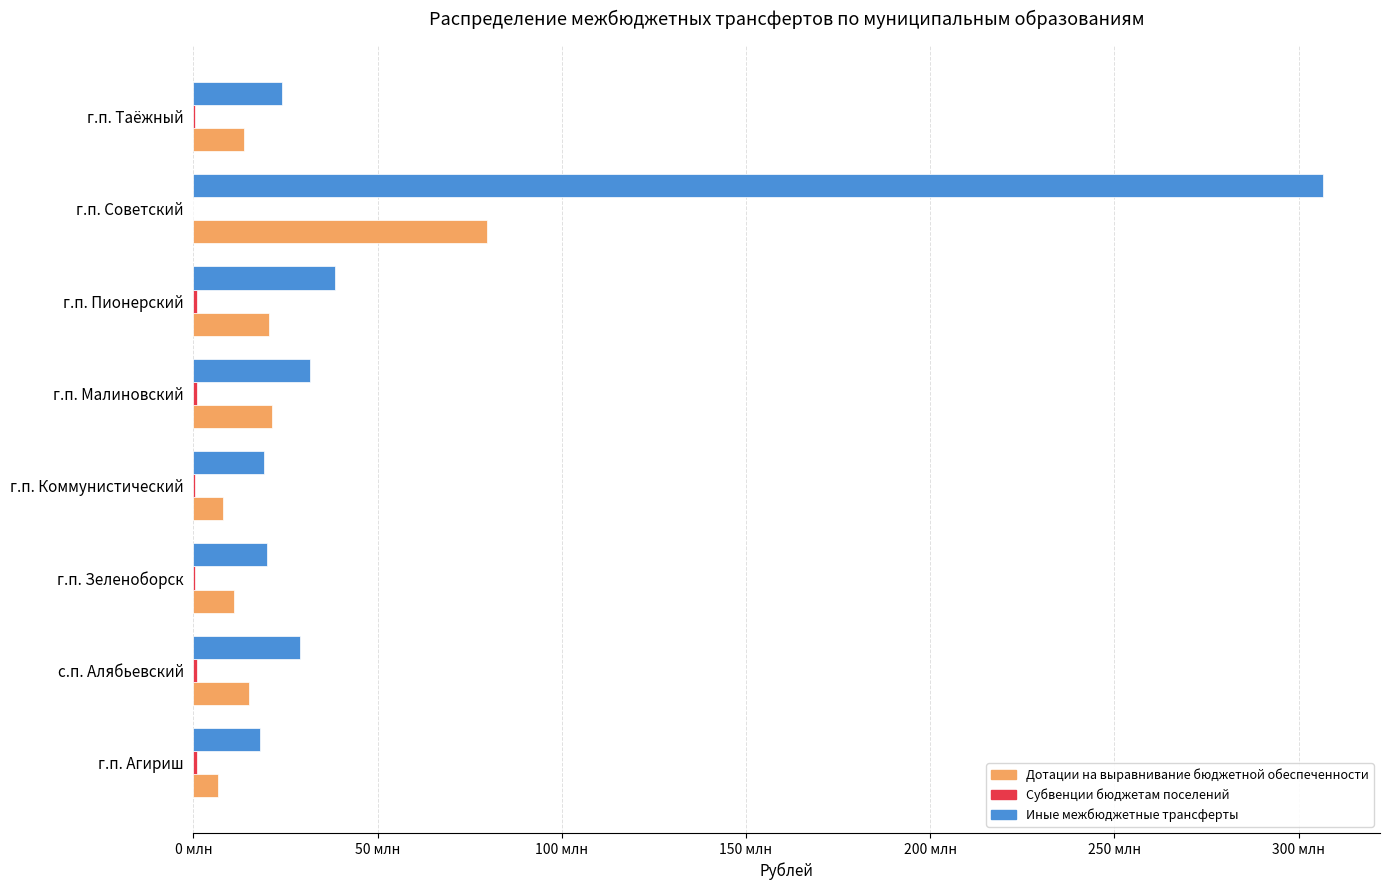

How many values in Субвенции бюджетам поселений are above zero?

7